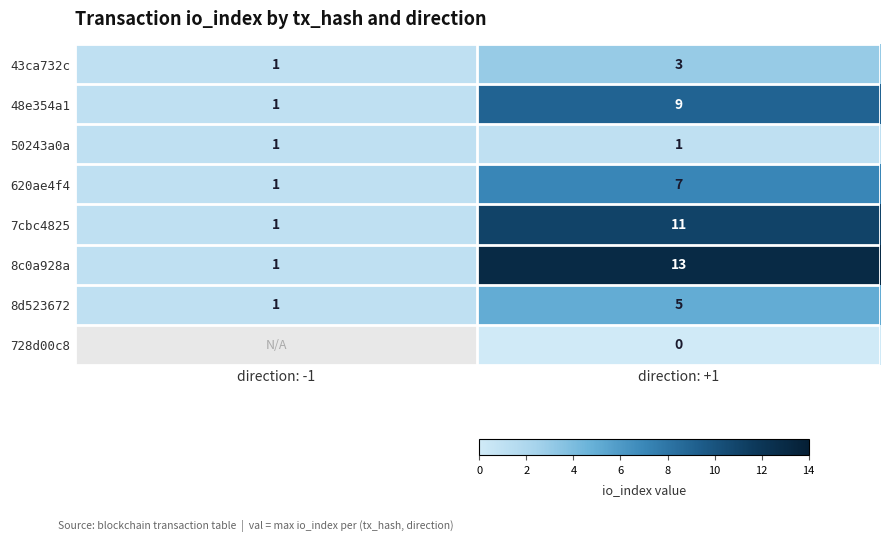

Count the 8d523672 values in the range 1 to 5.

2